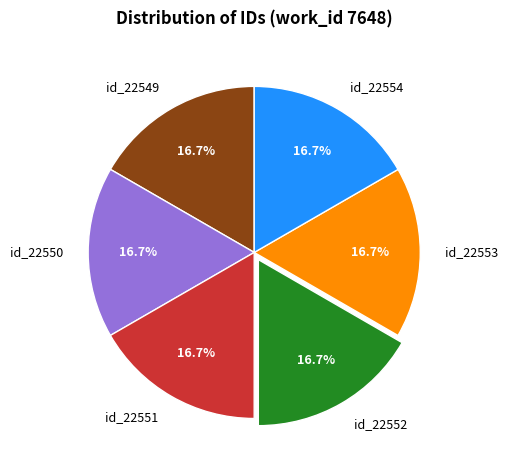

What percentage is the id_22550 slice, to the nearest percent?

17%